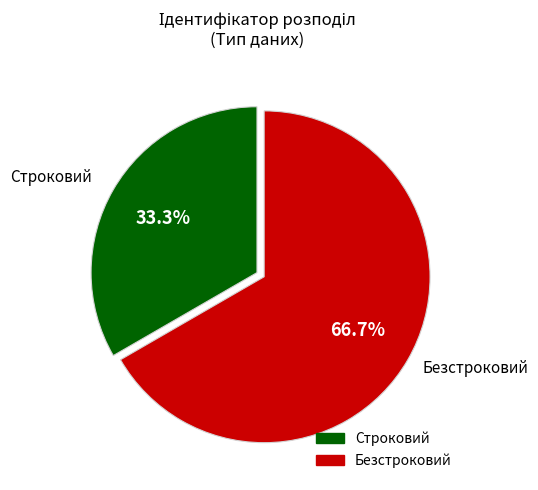

Is there a majority slice in this chart?

Yes